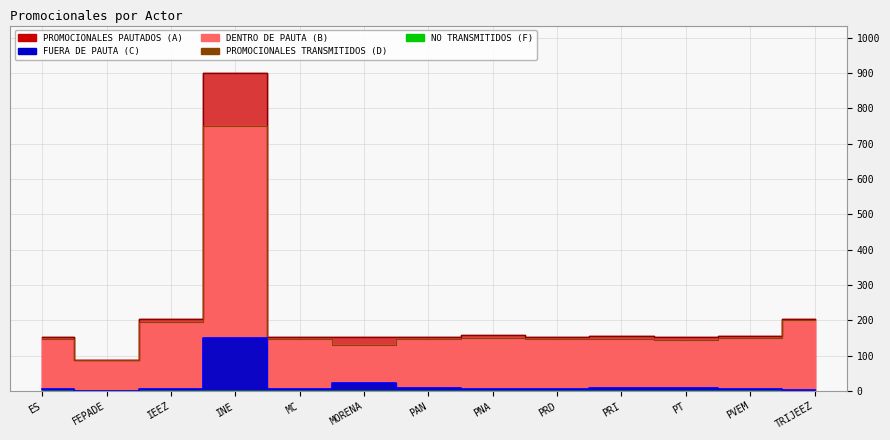

Reading right to left, transcribe all the data shown in this chart.

PROMOCIONALES PAUTADOS (A): TRIJEEZ=203	PVEM=156	PT=154	PRI=155	PRD=154	PNA=158	PAN=154	MORENA=154	MC=153	INE=899	IEEZ=203	FEPADE=87	ES=154
DENTRO DE PAUTA (B): TRIJEEZ=201	PVEM=150	PT=144	PRI=147	PRD=147	PNA=151	PAN=146	MORENA=131	MC=146	INE=750	IEEZ=196	FEPADE=87	ES=148
FUERA DE PAUTA (C): TRIJEEZ=2	PVEM=5	PT=9	PRI=8	PRD=7	PNA=6	PAN=8	MORENA=23	MC=7	INE=149	IEEZ=7	FEPADE=0	ES=6